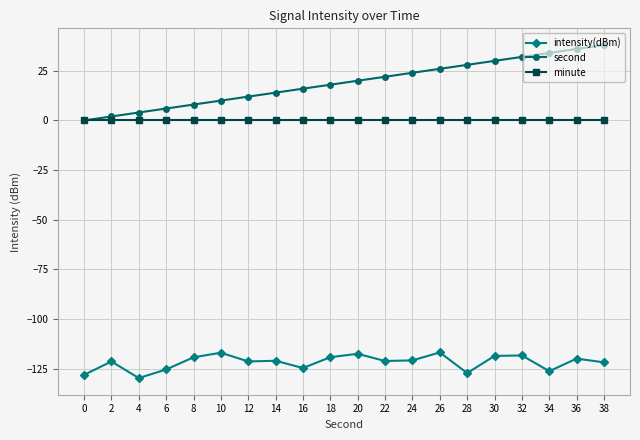

The value of second at 10 is 2.5. True or false?

False